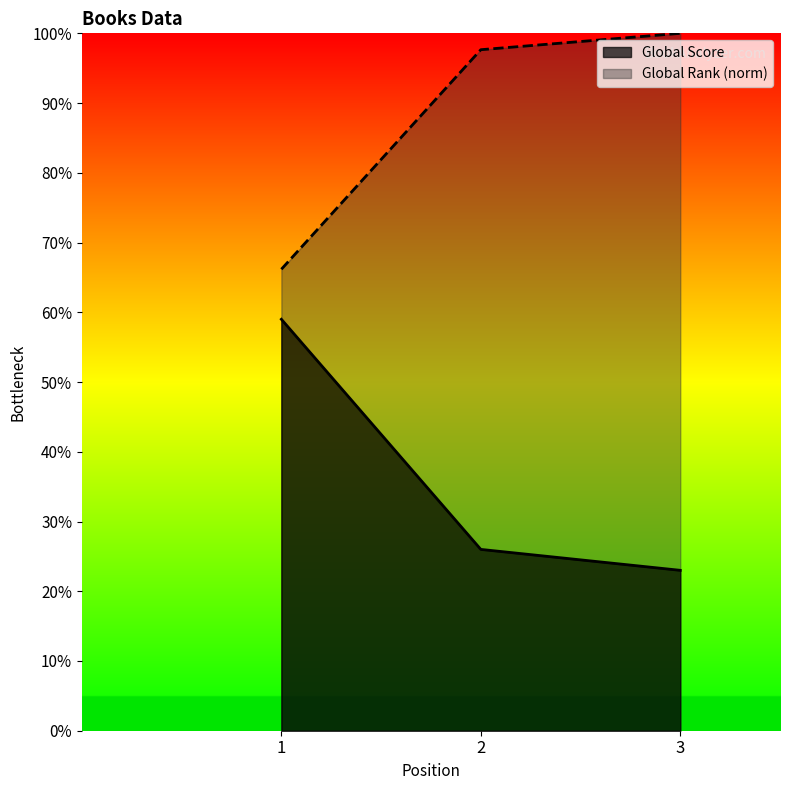

What is the difference between the maximum and minimum values in the Global Score series?

36.0